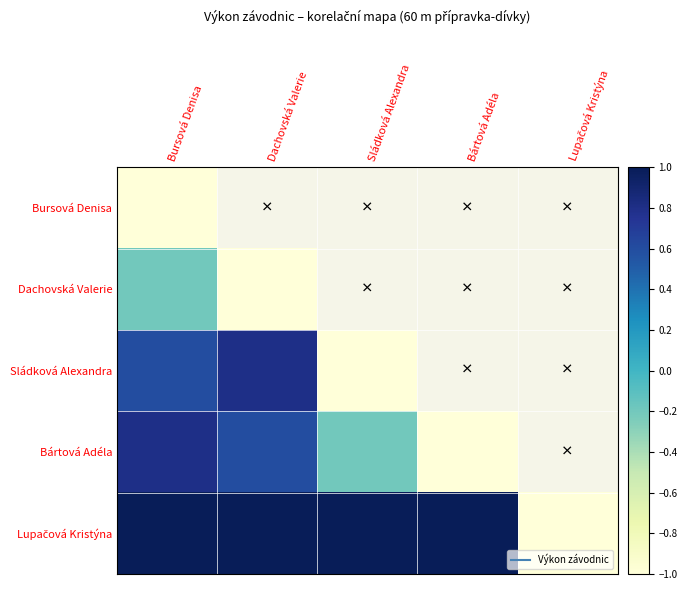

Which series has the largest total across all categories?

Lupačová Kristýna